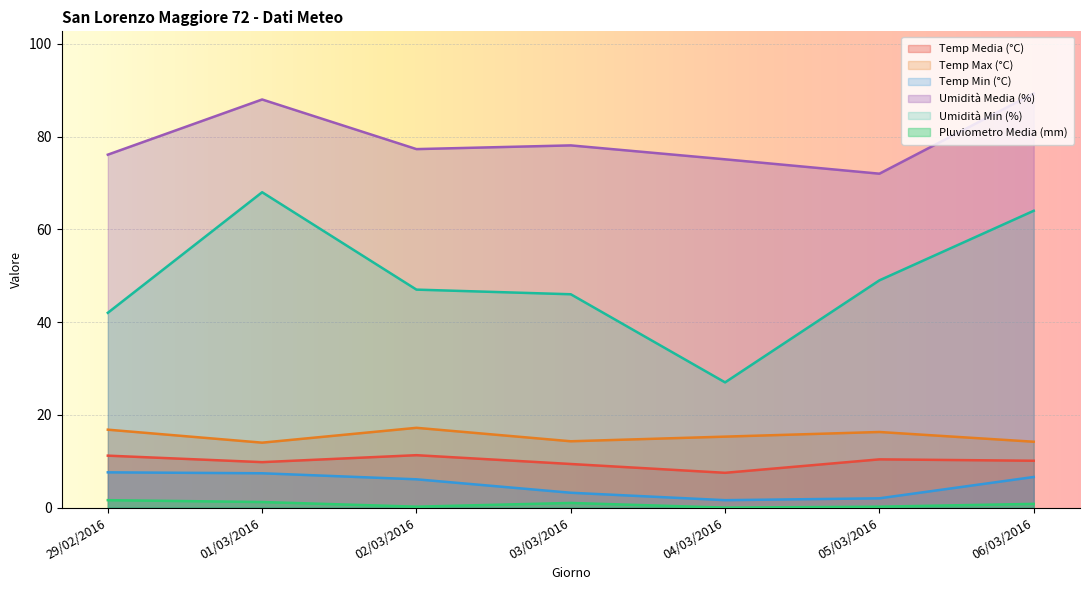

What is the difference between the Pluviometro Media (mm) values at 01/03/2016 and 04/03/2016?

1.2